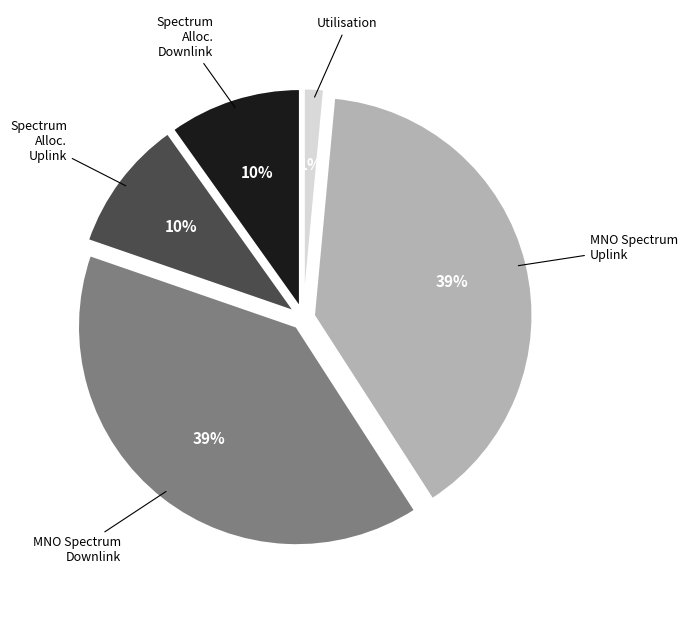

Does MNO Spectrum Uplink represent more than half of the total?

No